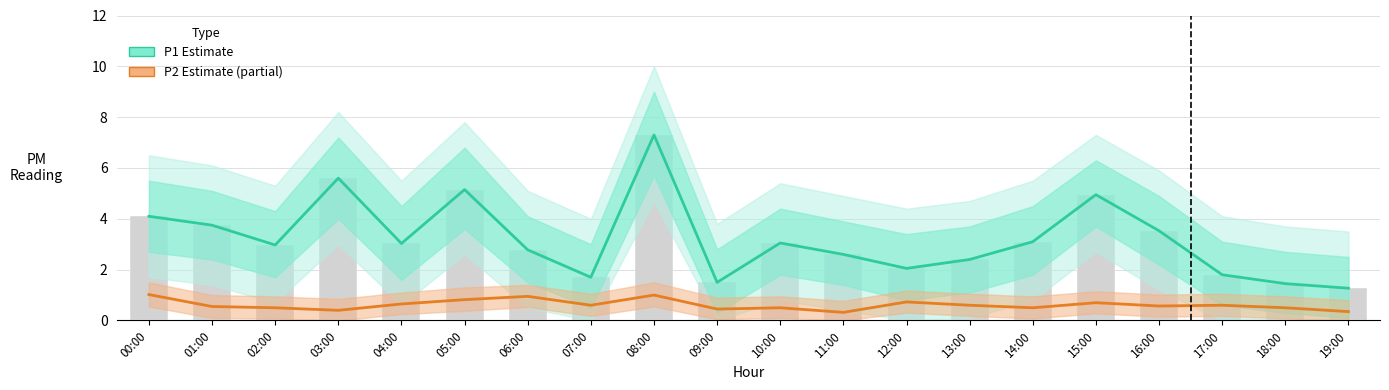

Reading left to right, what are all the values shown in this chart?

P1 (Estimate): 00:00=4.1	01:00=3.8	02:00=3.0	03:00=5.6	04:00=3.0	05:00=5.2	06:00=2.8	07:00=1.7	08:00=7.3	09:00=1.5	10:00=3.0	11:00=2.6	12:00=2.0	13:00=2.4	14:00=3.1	15:00=5.0	16:00=3.5	17:00=1.8	18:00=1.4	19:00=1.3
P2 (Estimate based on partial): 00:00=1.0	01:00=0.6	02:00=0.5	03:00=0.4	04:00=0.7	05:00=0.8	06:00=0.9	07:00=0.6	08:00=1.0	09:00=0.5	10:00=0.5	11:00=0.3	12:00=0.7	13:00=0.6	14:00=0.5	15:00=0.7	16:00=0.6	17:00=0.6	18:00=0.5	19:00=0.3